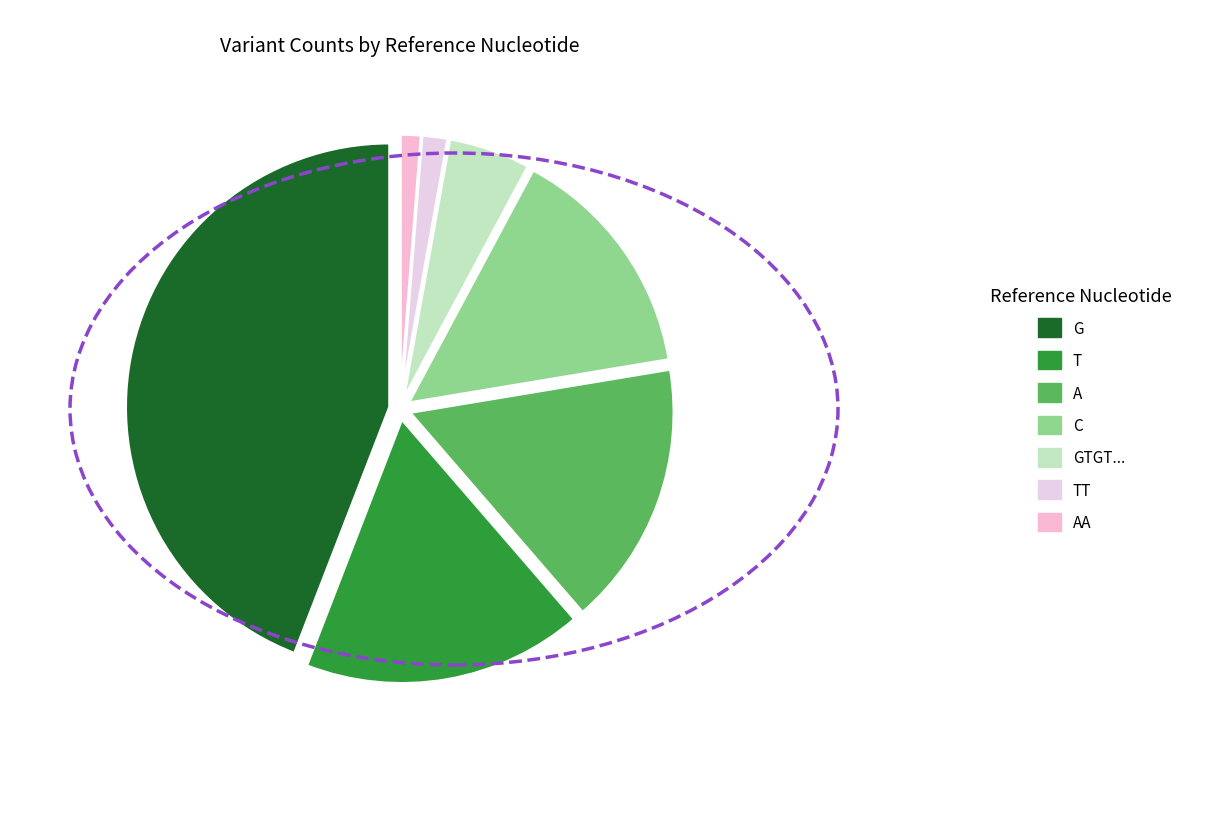

Between C and T, which is larger?

T